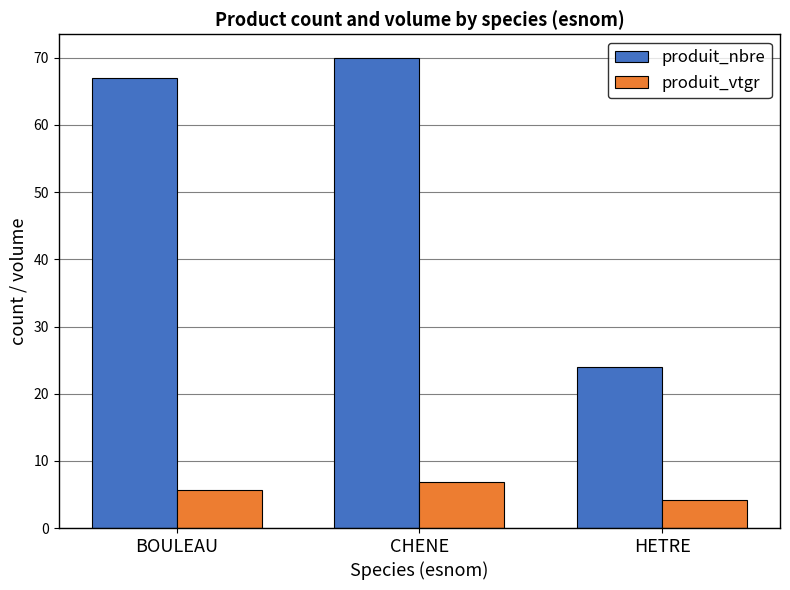

The produit_vtgr series shows 11.8 at CHENE. True or false?

False